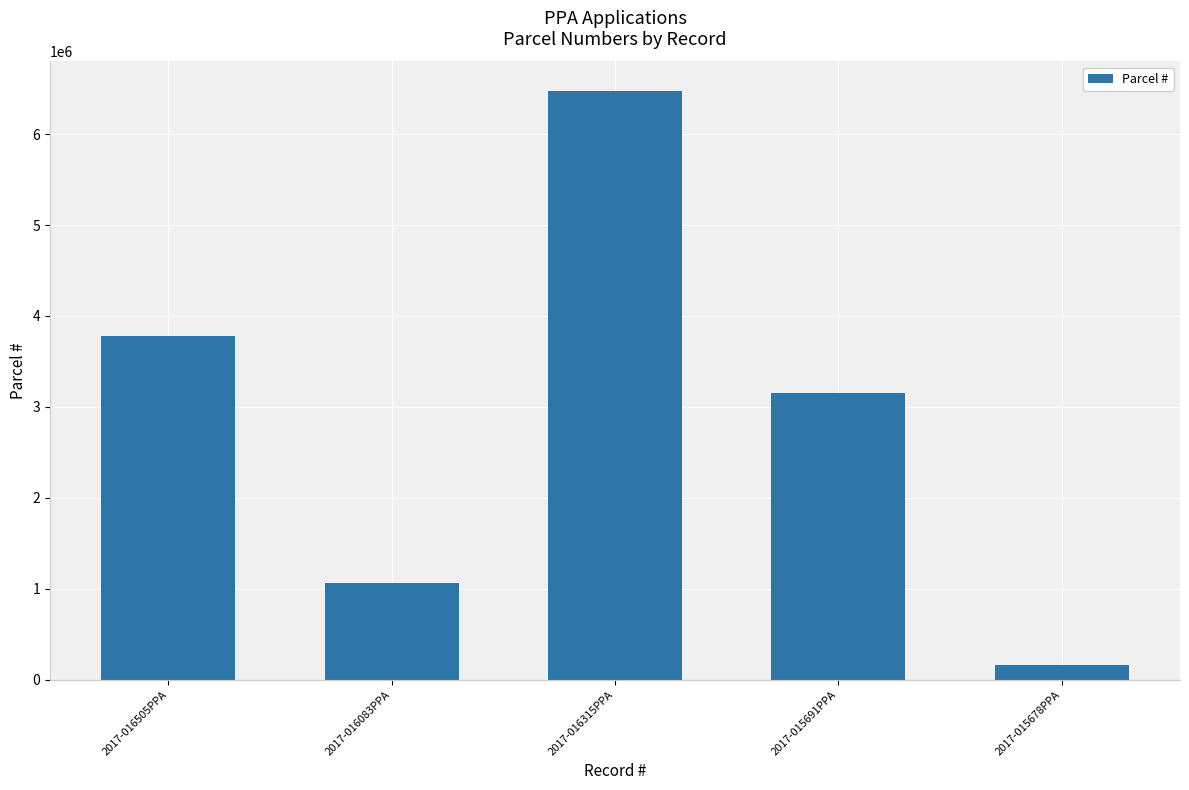

How many data points does each series have?

5